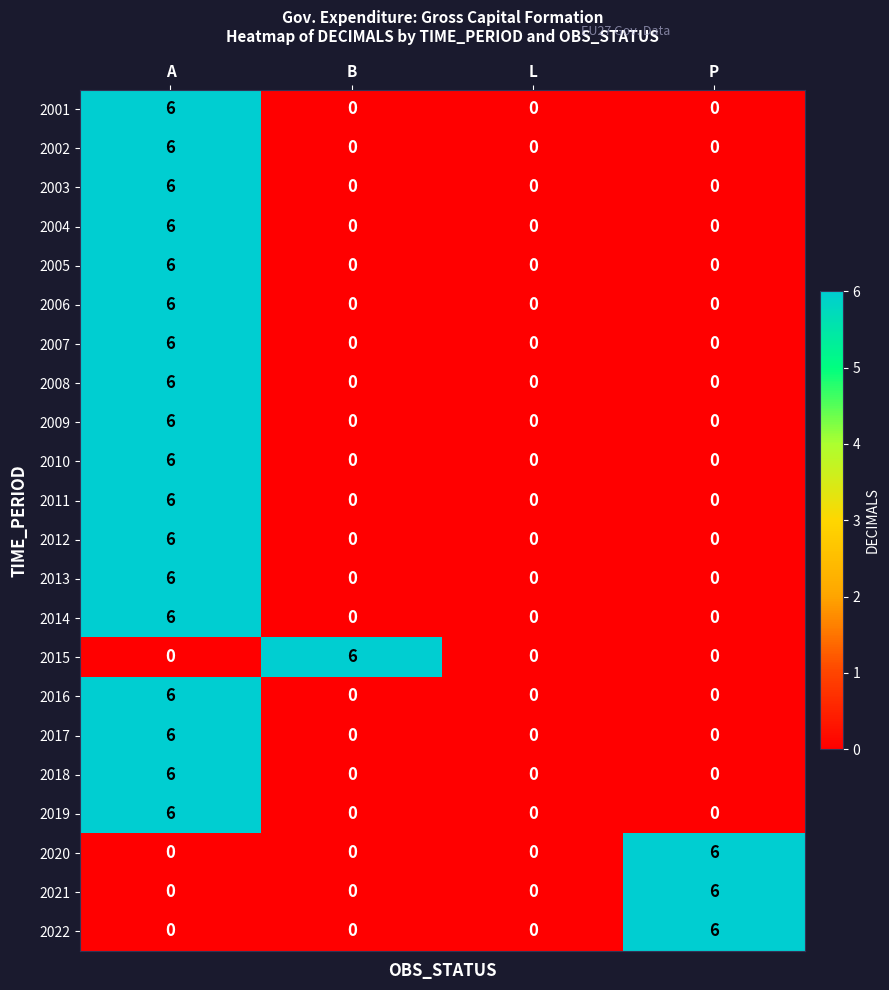

Which category has the highest value in the 2008 series?

A